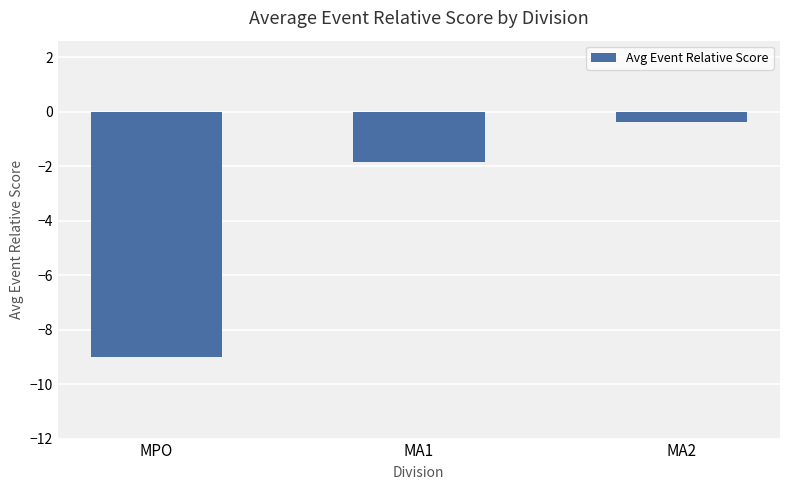

What is the label of the 1st bar from the right?

MA2